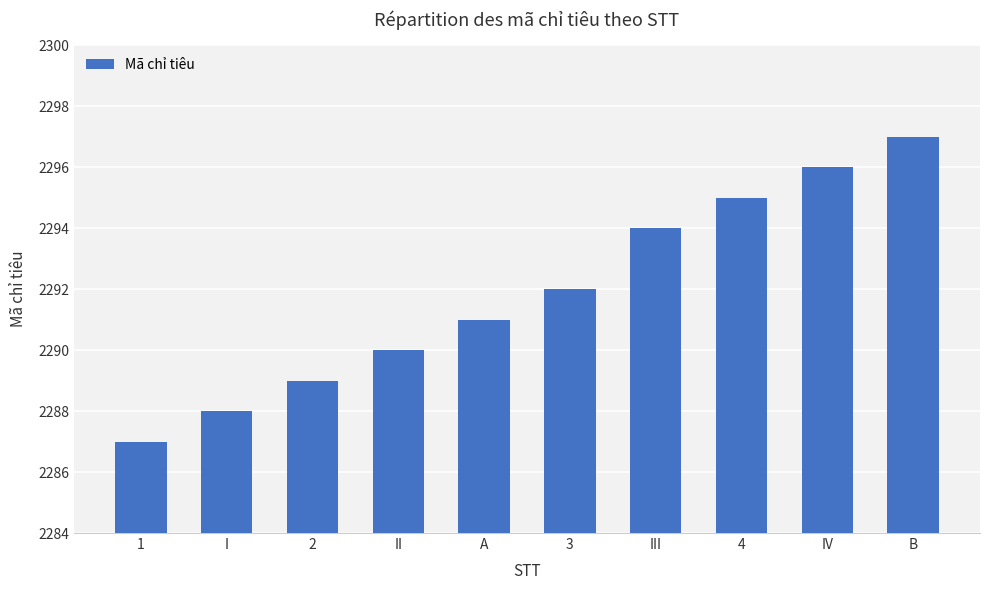

Does the chart contain any negative values?

No